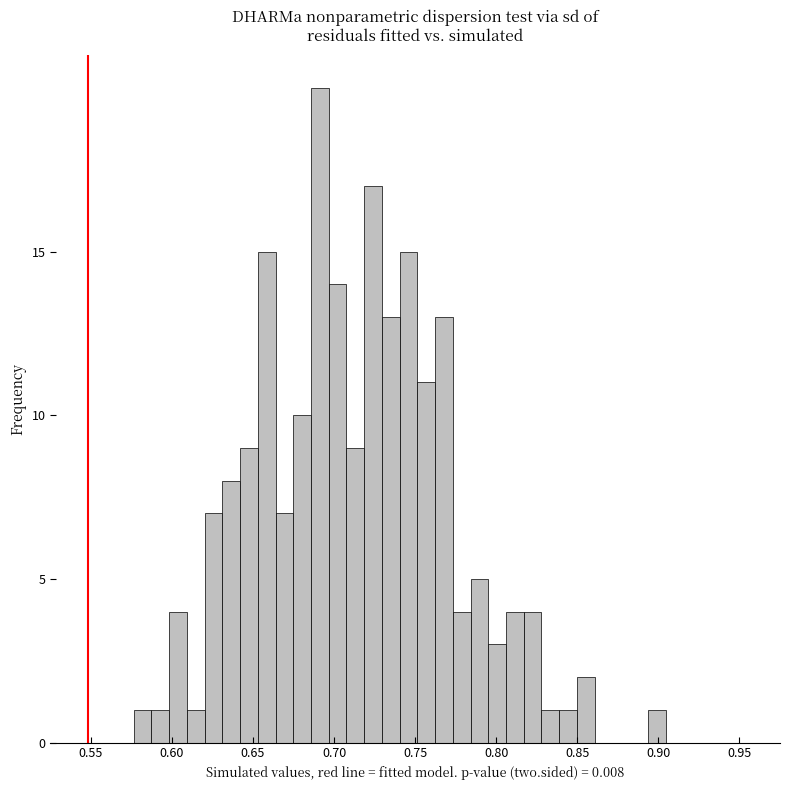

Read against the x-axis, roughly where is the centre of the tallest bar?

0.690